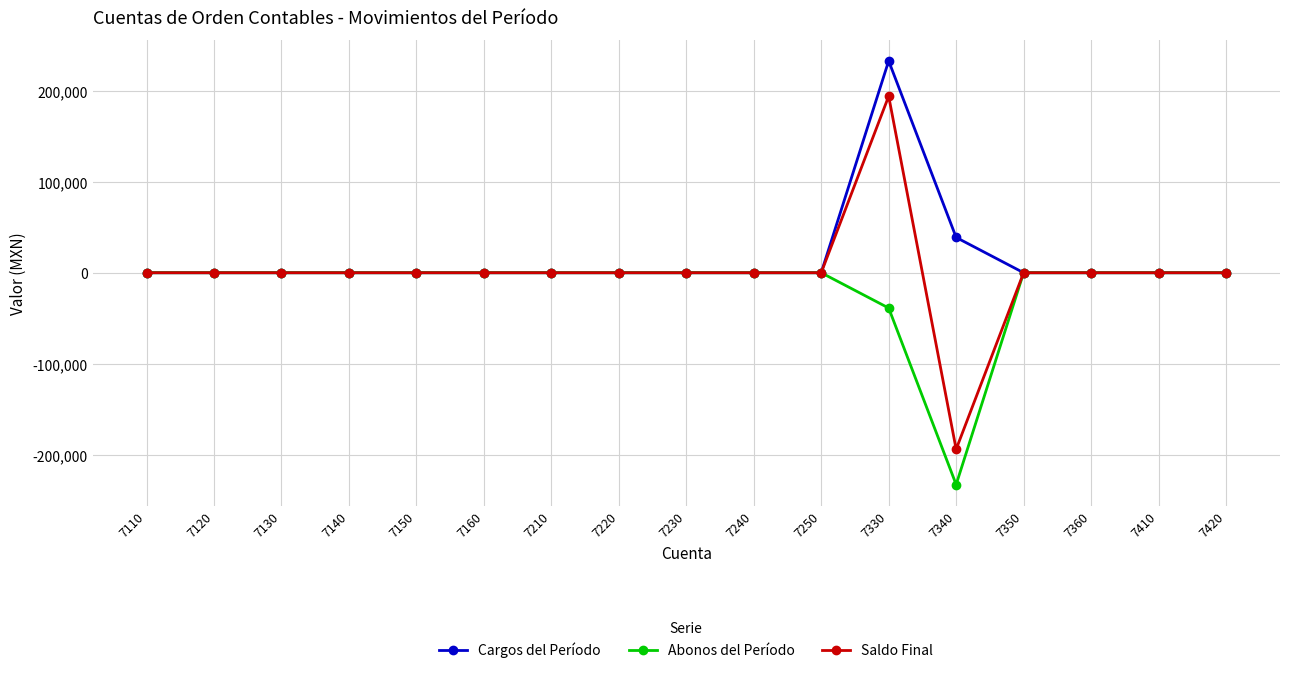

What is the lowest value of the Abonos del Período series?

-232725.8